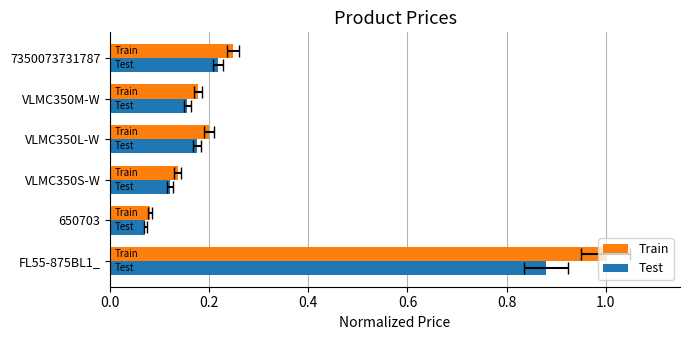

How many bars are there in total?

12